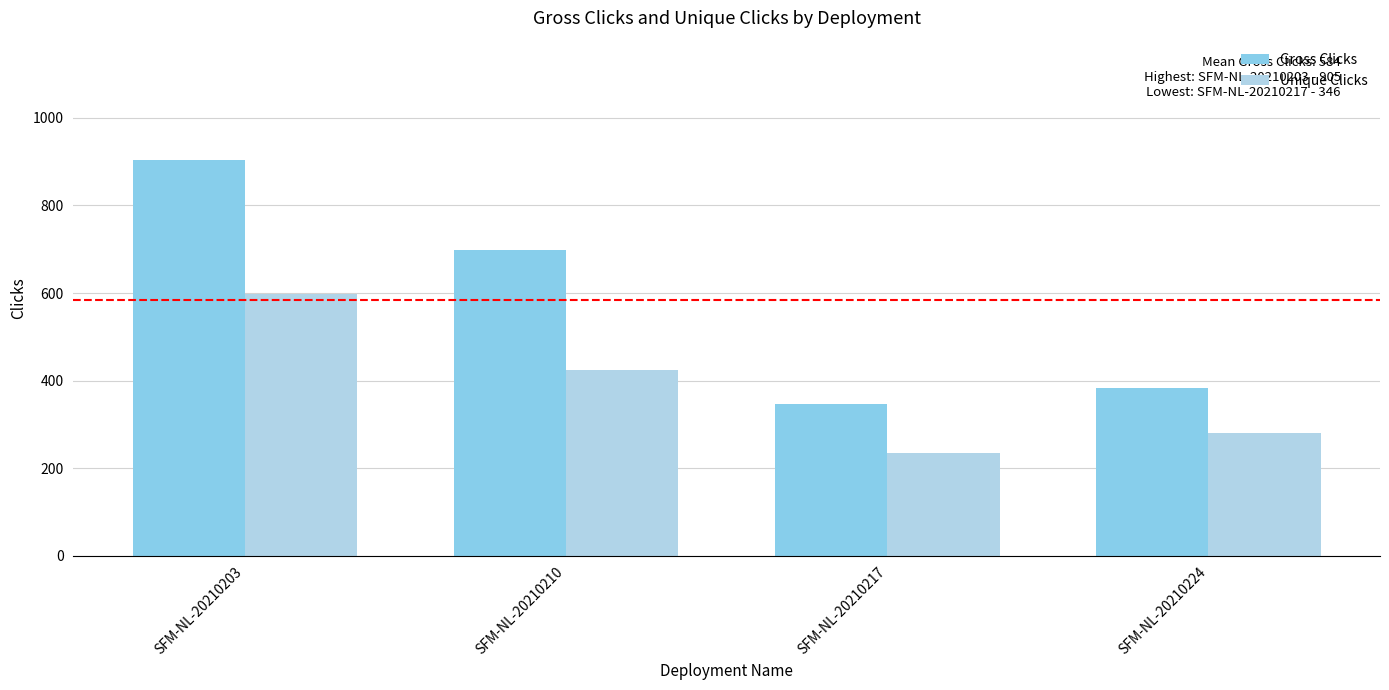

Read the Gross Clicks value at SFM-NL-20210203, to the nearest 100.

900